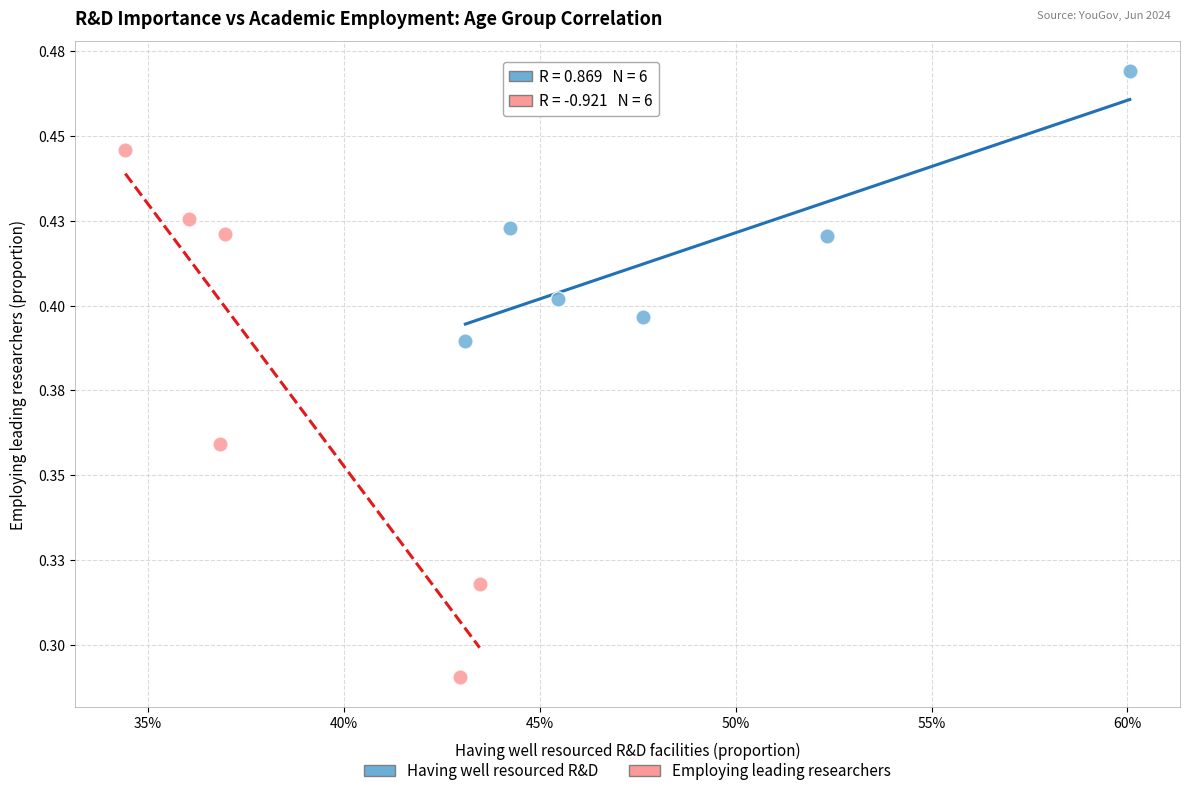

What are all the series names shown in the legend?

Having well resourced R&D, Employing leading researchers